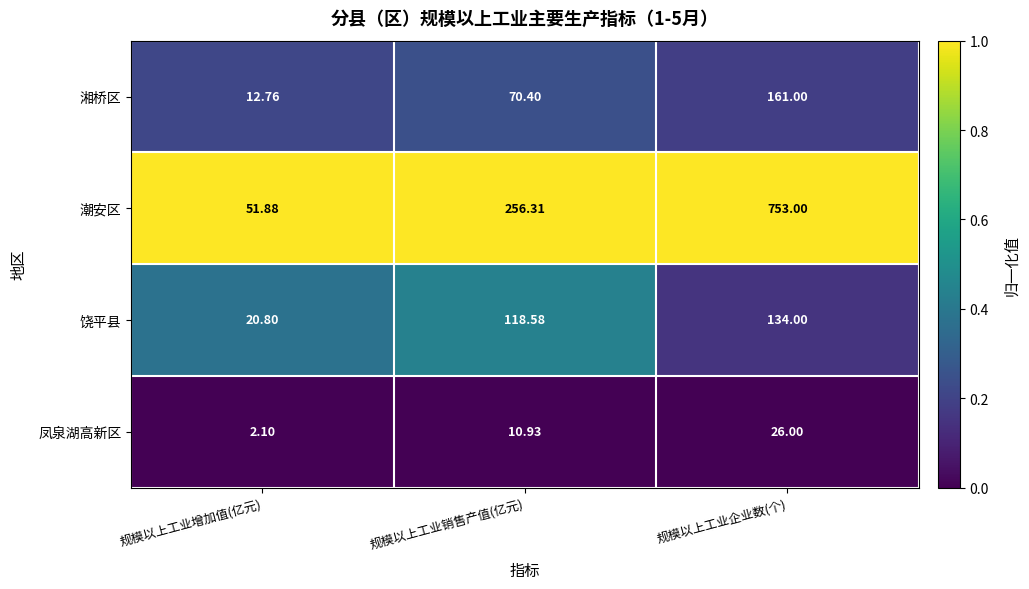

List the series in order of their peak value, highest first.

潮安区, 湘桥区, 饶平县, 凤泉湖高新区